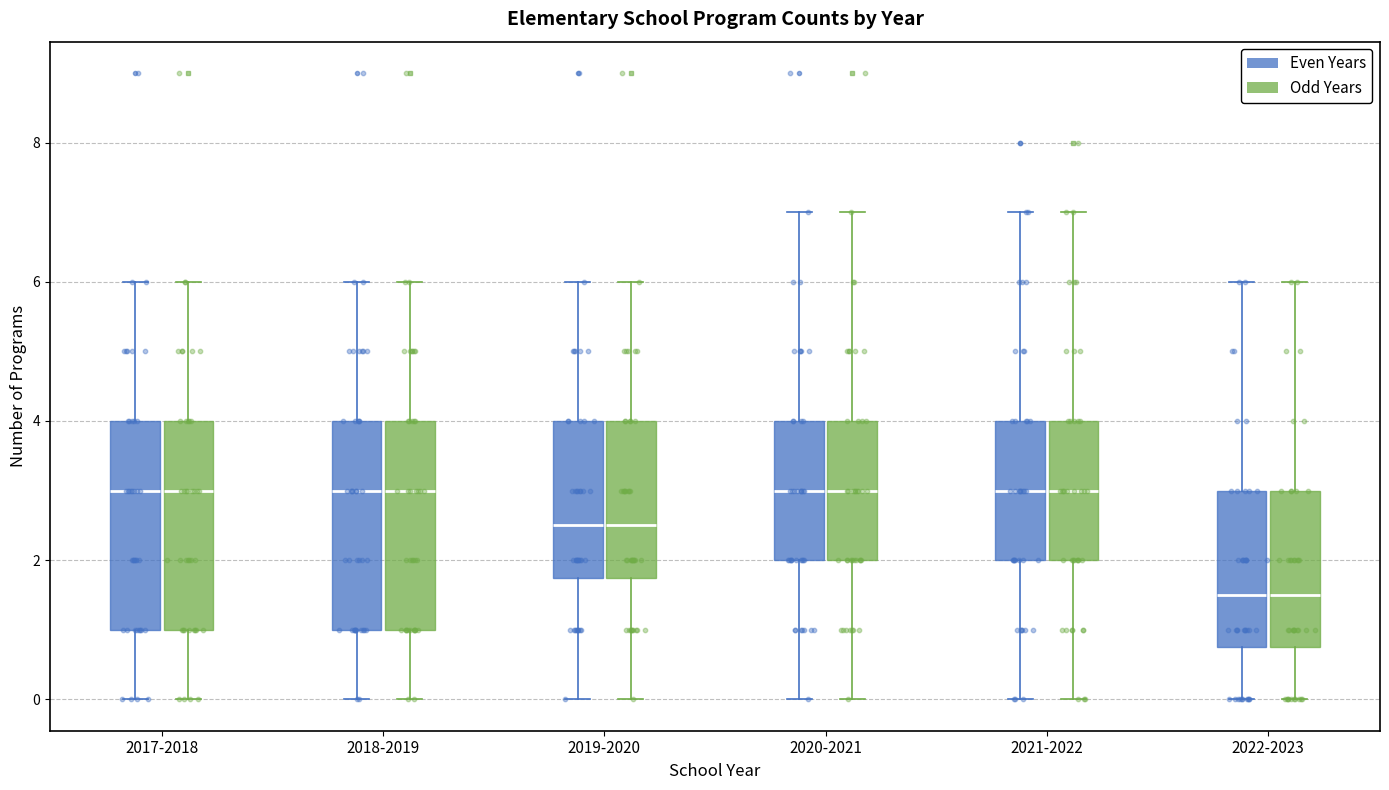

Where does the lower whisker of the box for 2017-2018 (Even Years) end on the y-axis? The values are not printed on the chart, so give them approximately, as read against the axis.

0.0